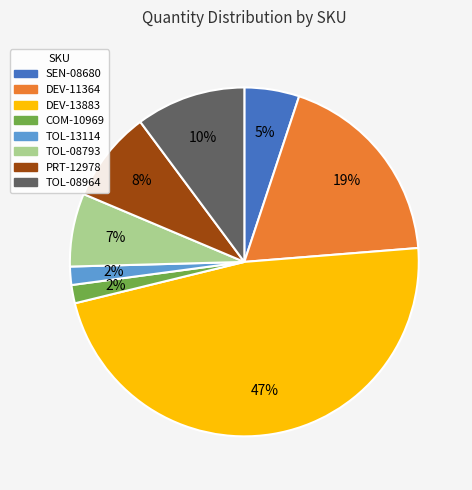

Does any single category account for the majority?

No